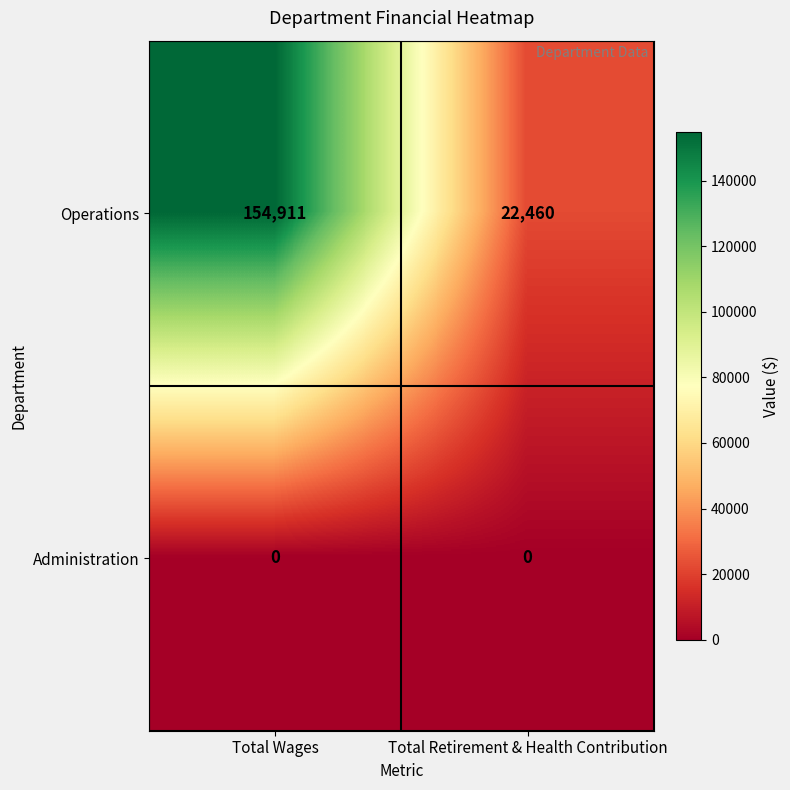

How many distinct data groups are displayed?

2